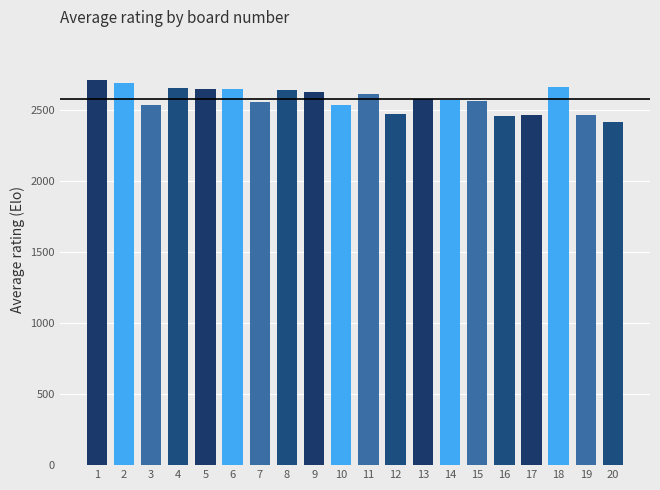

Approximately how many times larger is the value at 16 compared to 15?

1.0